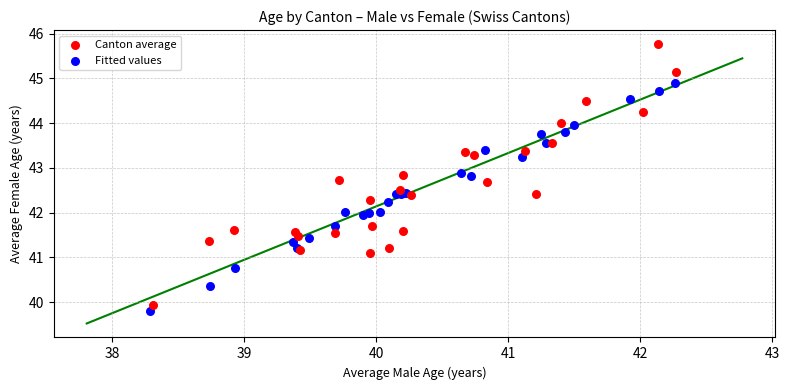

Which series reaches the maximum Y coordinate?

Canton average